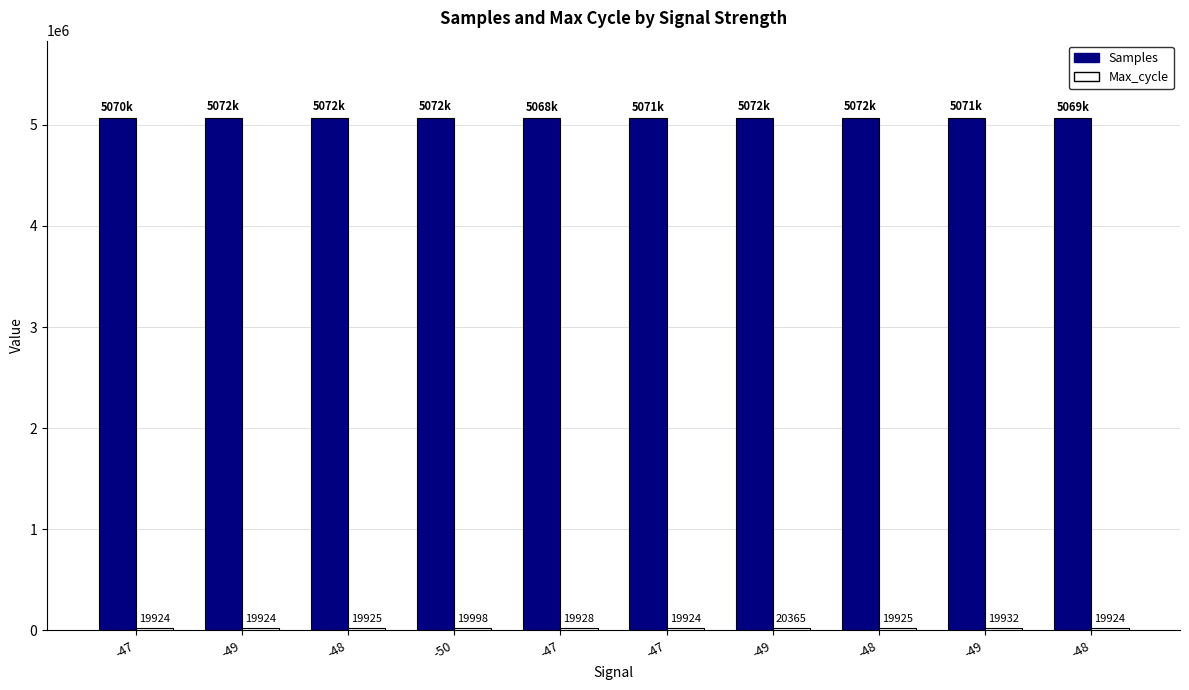

How many groups of bars are there?

10